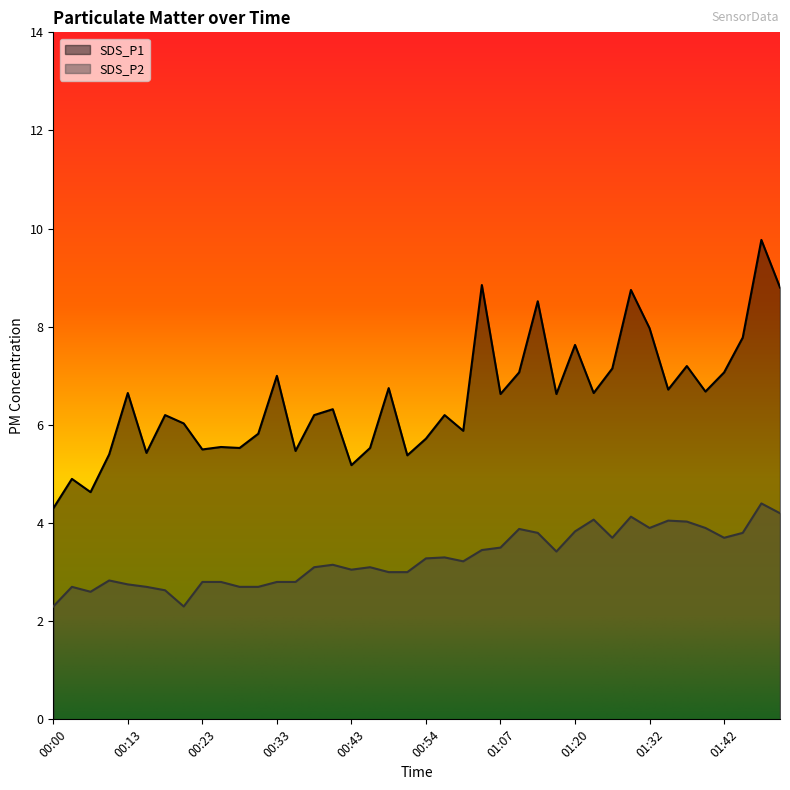

What is the label of the 36th point from the right?

00:13